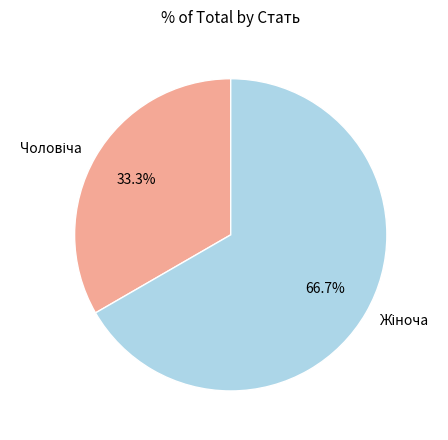

How many segments does this pie chart have?

2